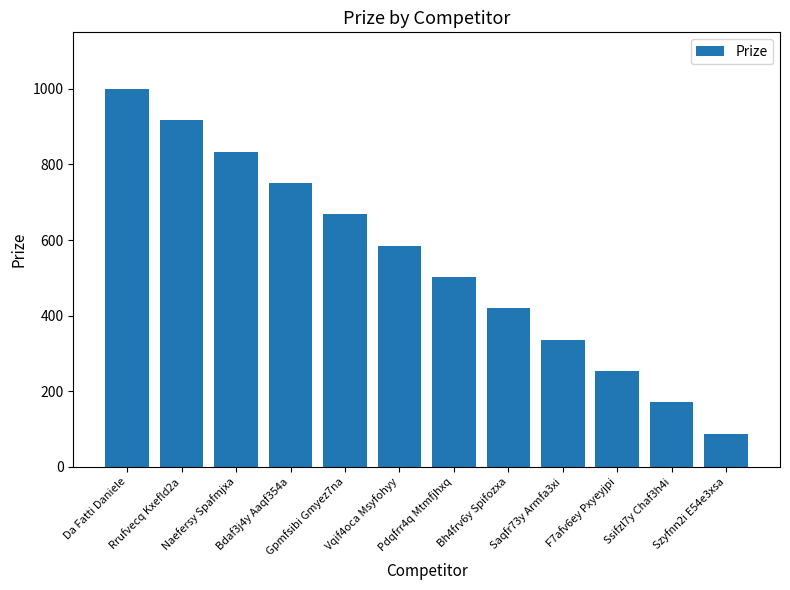

Count the number of data series in this chart.

1